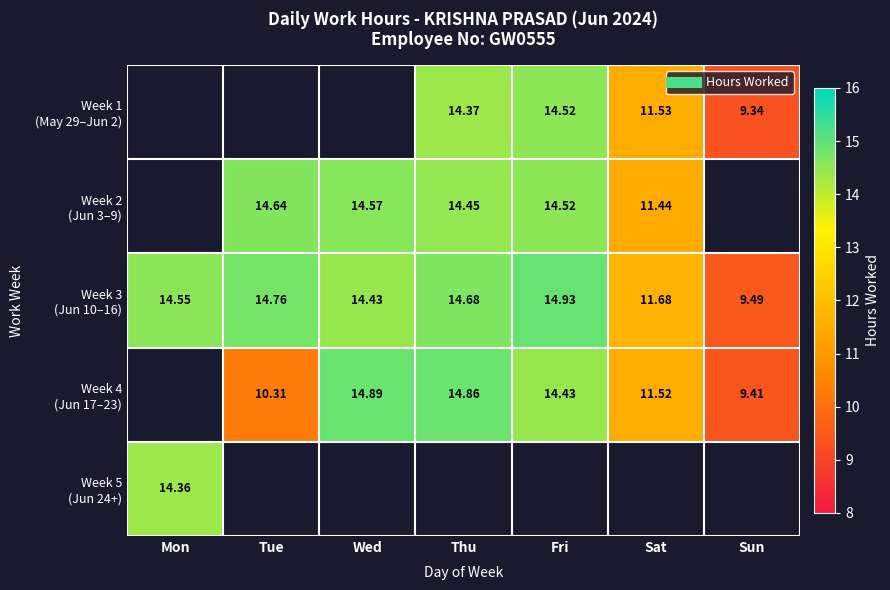

At which label does Week 4 (Jun 17–23) first exceed 14?

Wed